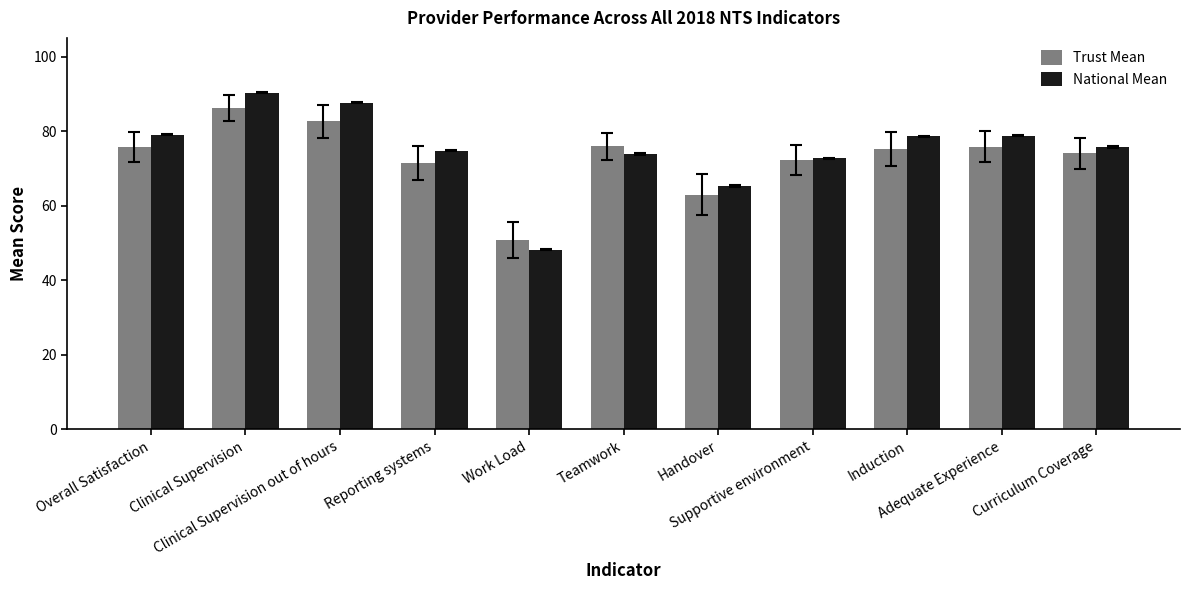

At which category does the chart reach its minimum across all series?

Work Load